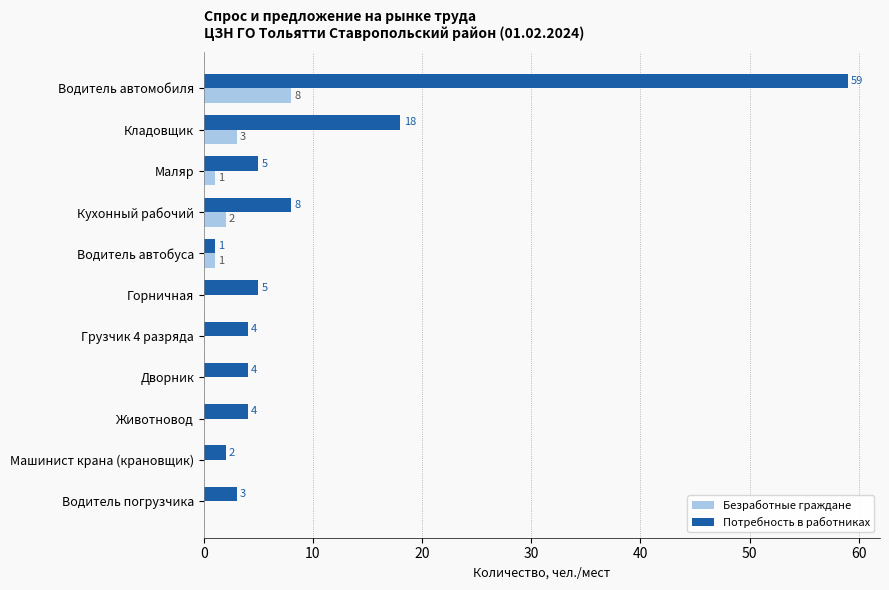

What is the sum of all Потребность в работниках values?

113